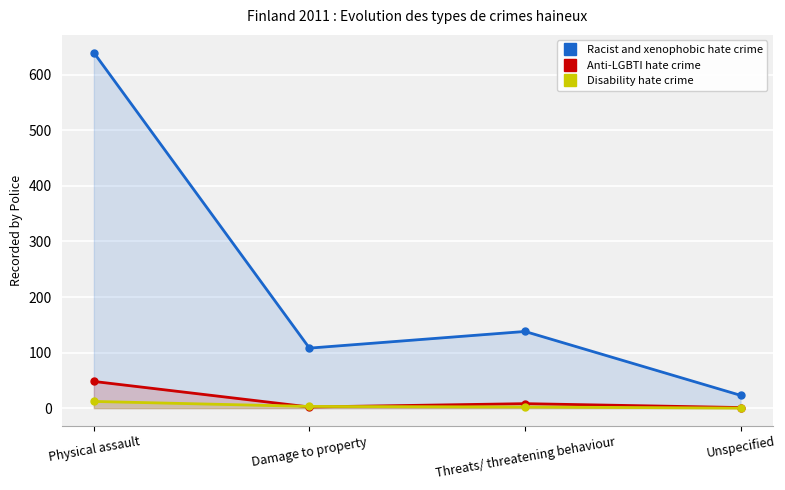

Reading left to right, extract all data points from this chart.

Racist and xenophobic hate crime: Physical assault=640	Damage to property=108	Threats/ threatening behaviour=138	Unspecified=23
Anti-LGBTI hate crime: Physical assault=48	Damage to property=2	Threats/ threatening behaviour=8	Unspecified=1
Disability hate crime: Physical assault=12	Damage to property=3	Threats/ threatening behaviour=2	Unspecified=0